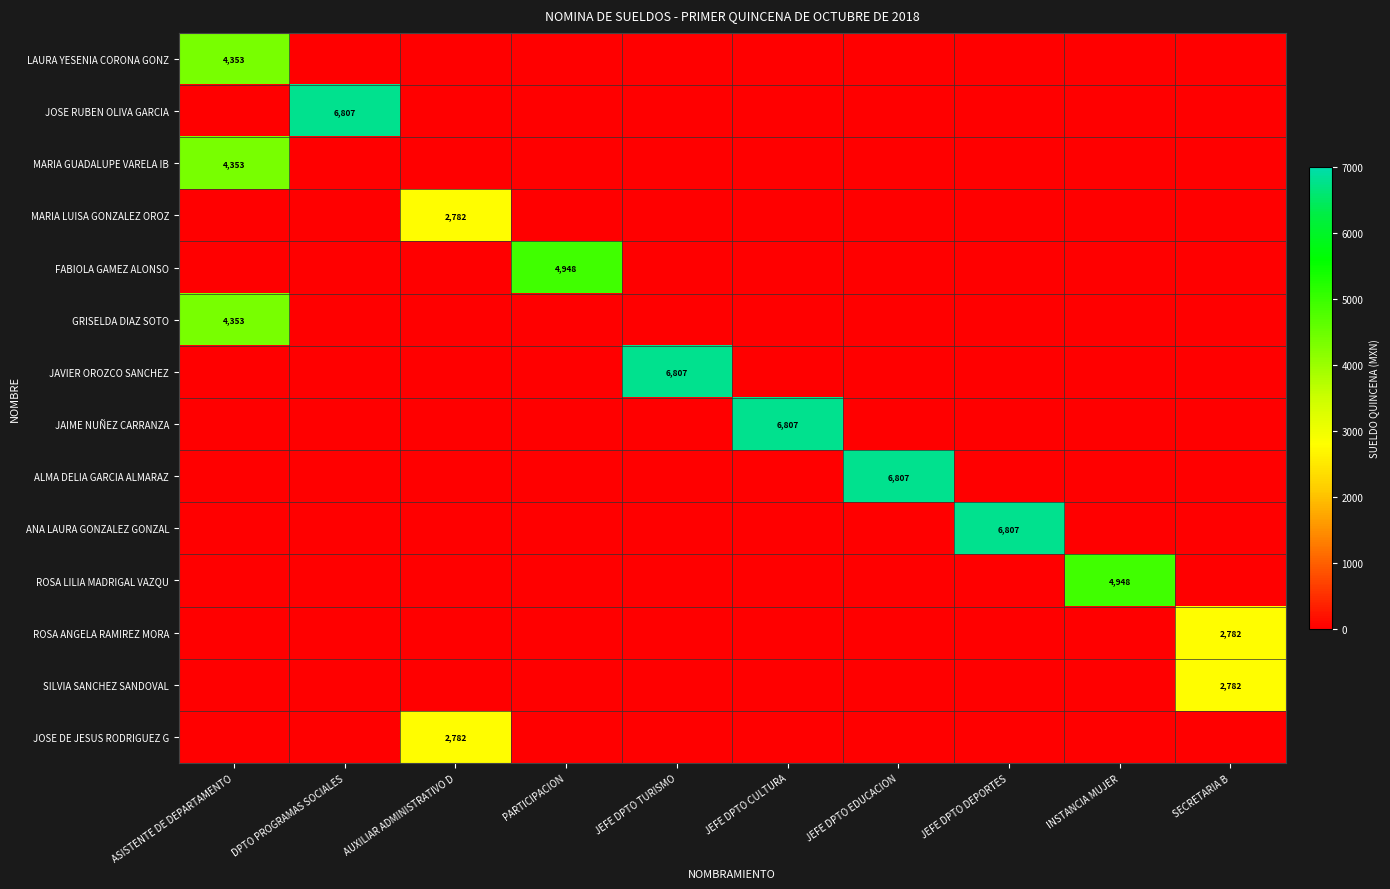

Between PARTICIPACION and ASISTENTE DE DEPARTAMENTO, which is larger?

ASISTENTE DE DEPARTAMENTO